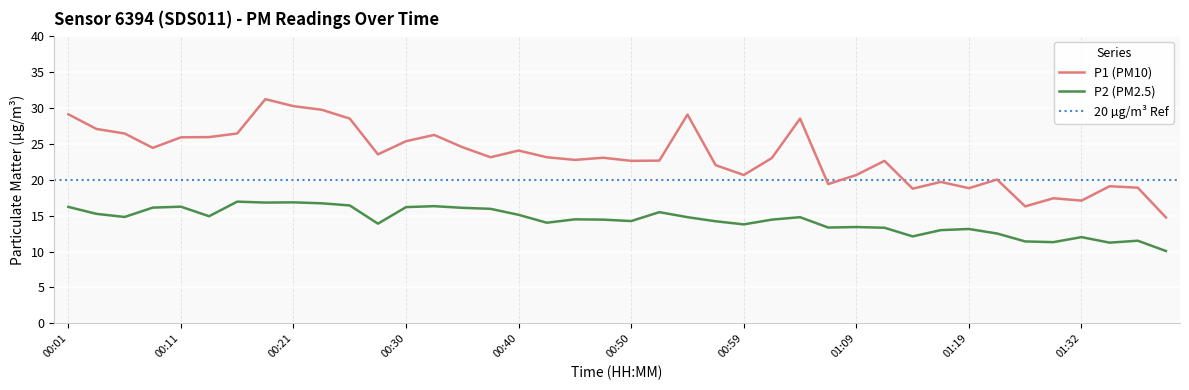

What is the value of the P2 (PM2.5) point at the 5th from the left?

16.2